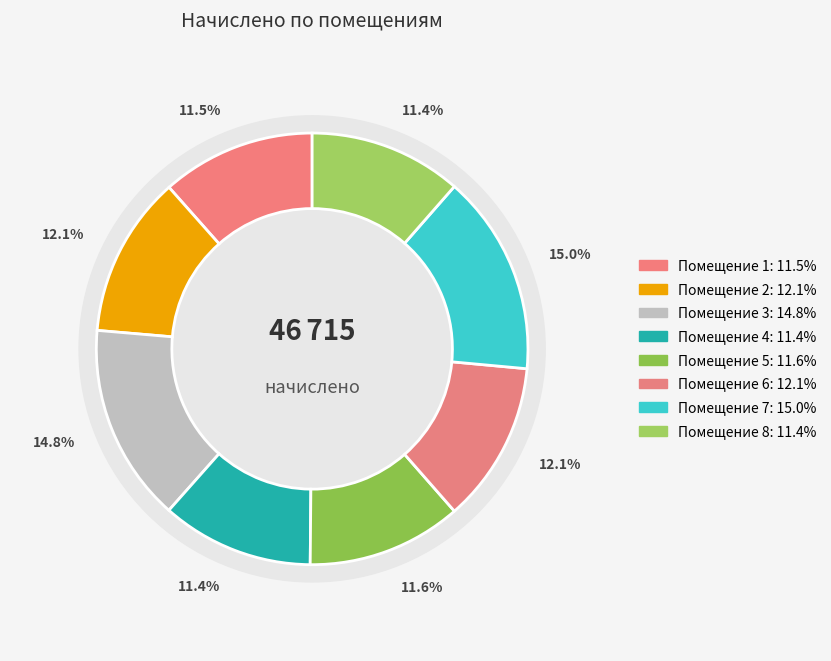

Which has a higher value, 2 or 6?

2